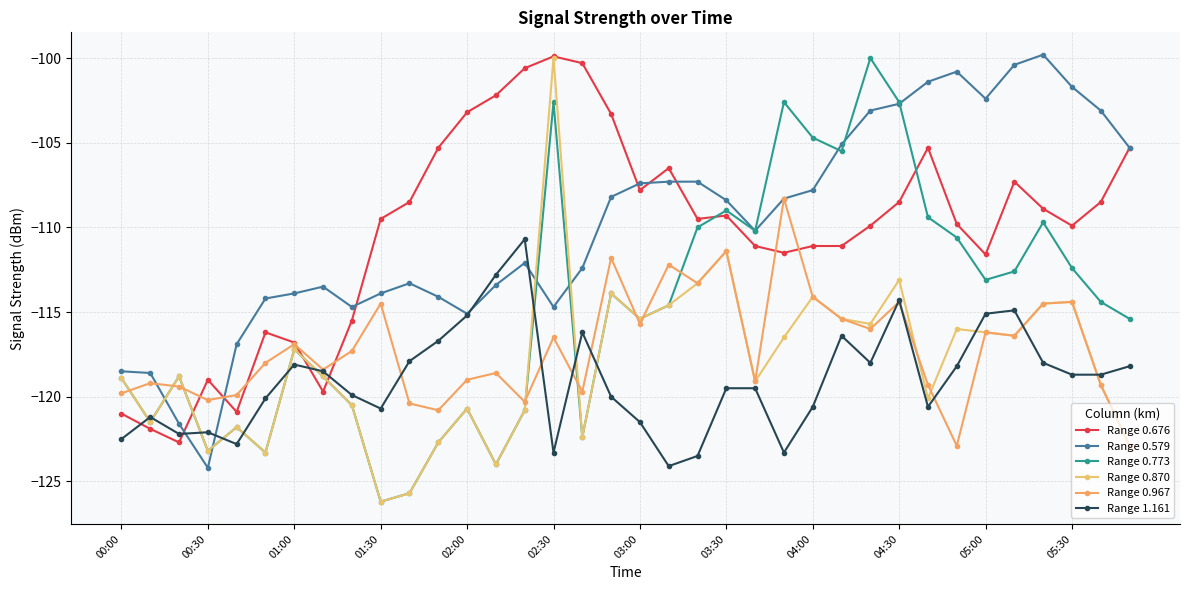

What are all the series names shown in the legend?

Range 0.676, Range 0.579, Range 0.773, Range 0.870, Range 0.967, Range 1.161